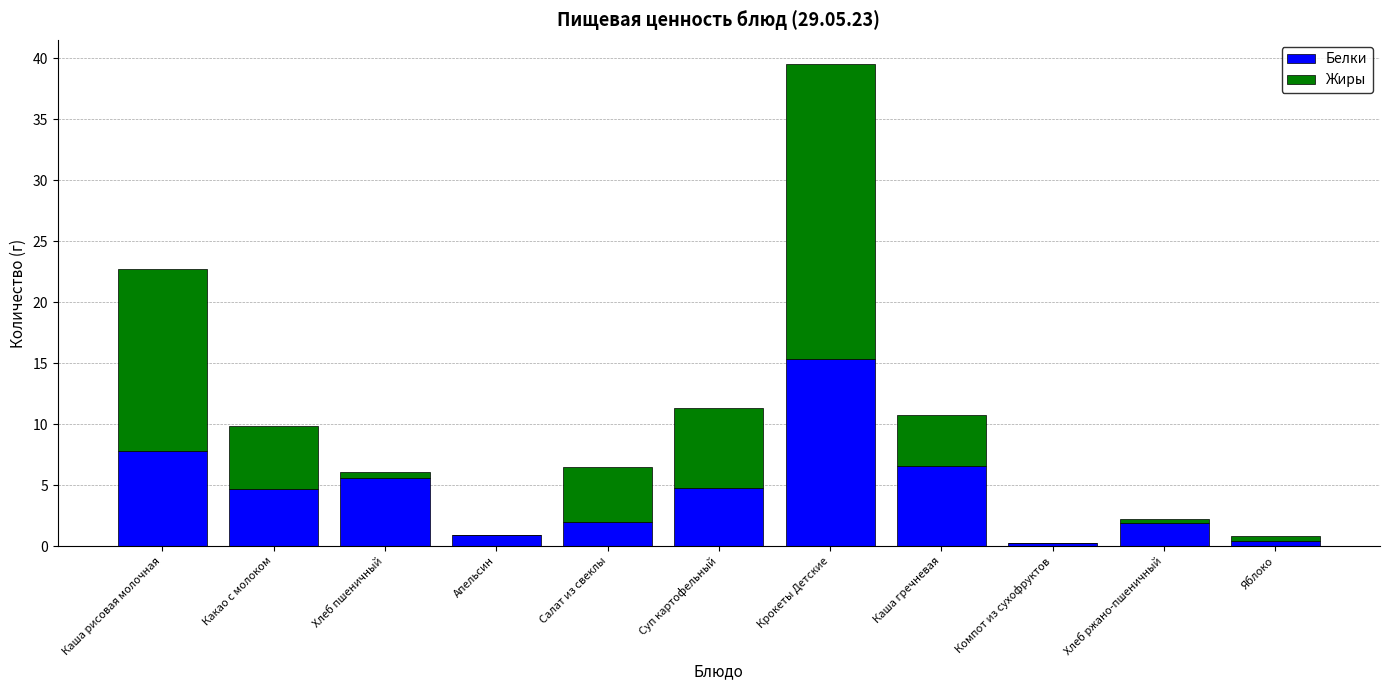

Which category has the highest value in the Белки series?

Крокеты Детские